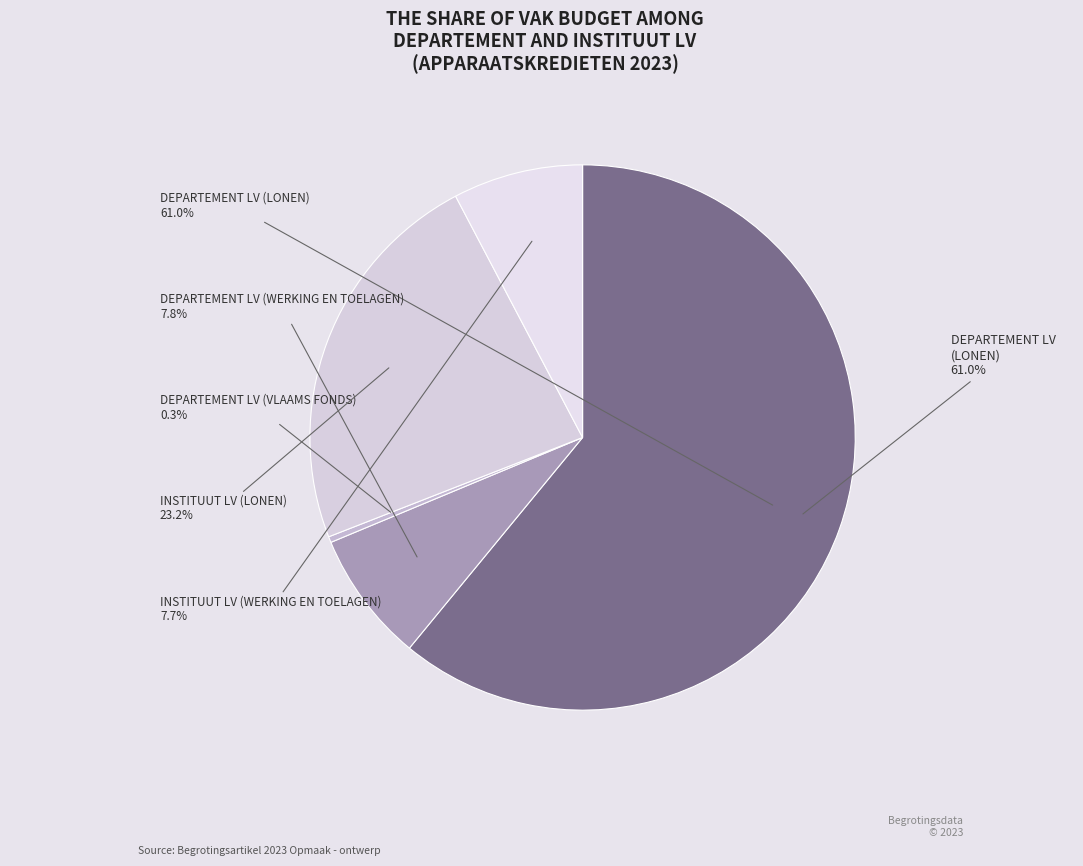

Which slice is the smallest?

DEPARTEMENT LV (VLAAMS FONDS)